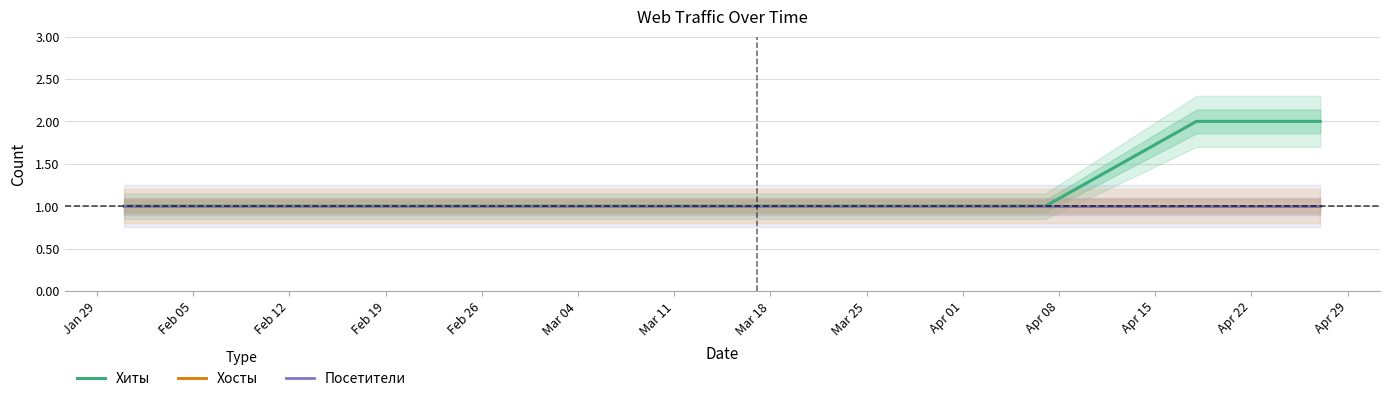

What are all the series names shown in the legend?

Хиты, Хосты, Посетители